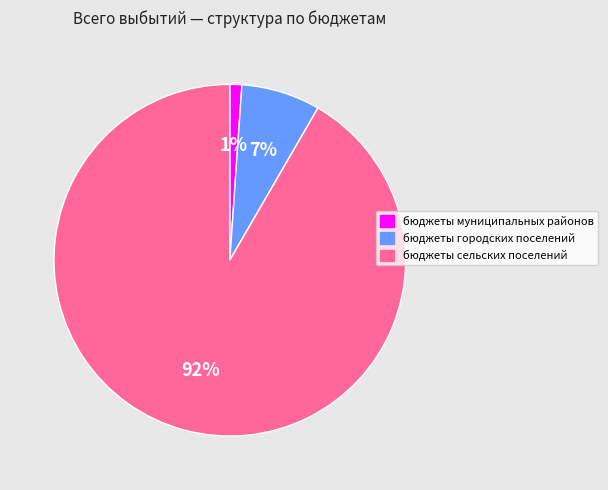

Do бюджеты сельских поселений and бюджеты муниципальных районов together represent more than half of the pie?

Yes